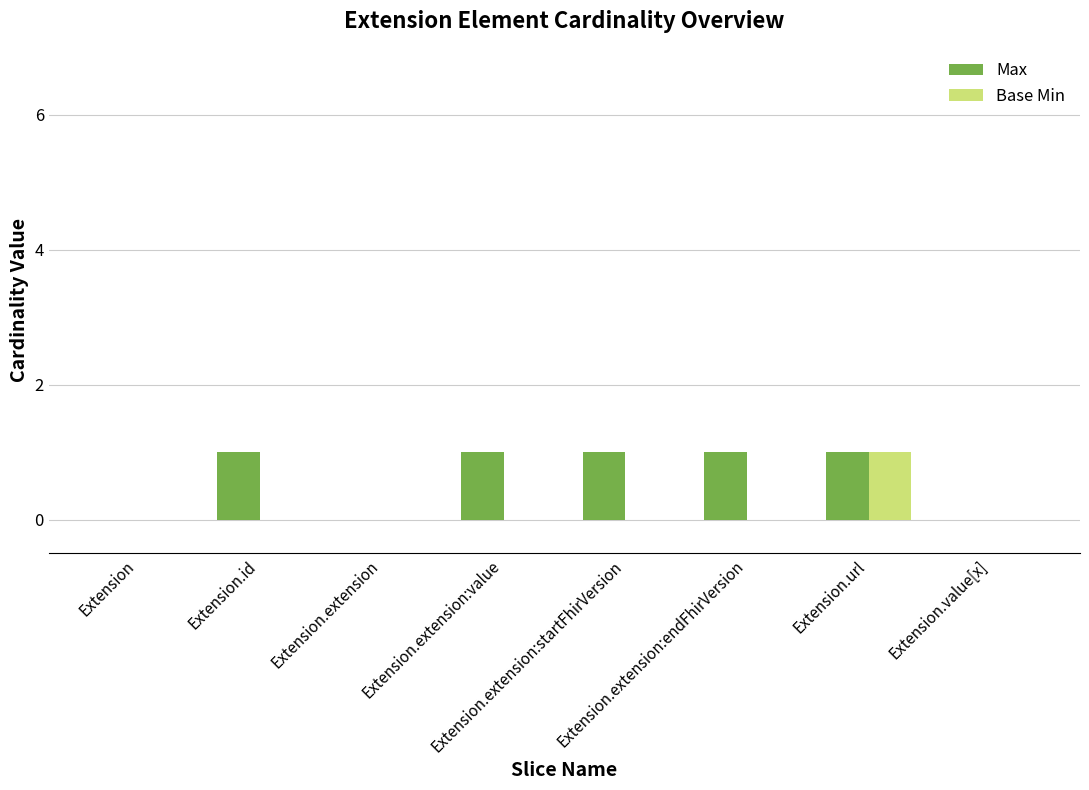

Read the Base Min value at Extension.url.

1